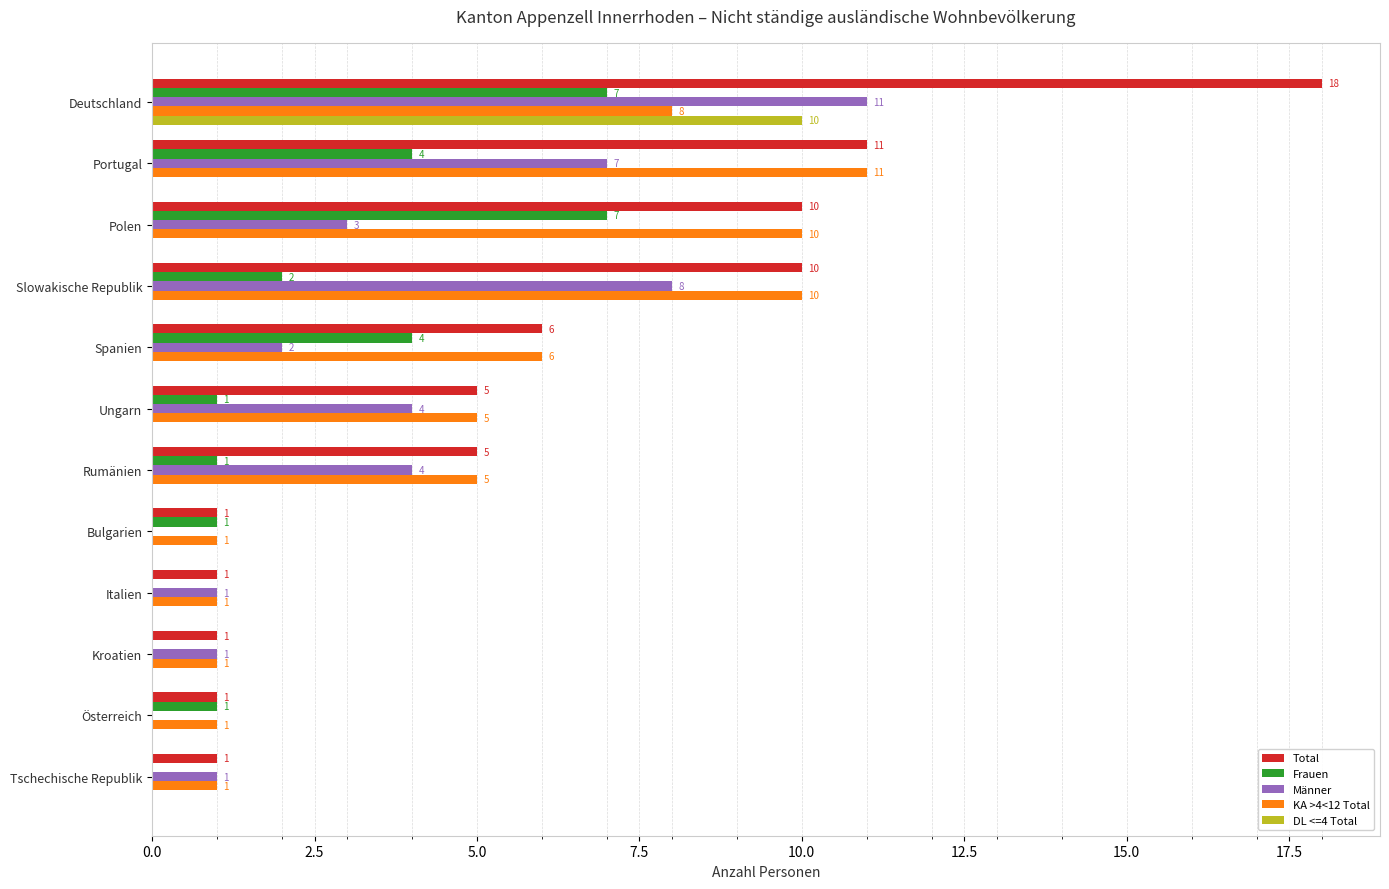

At which category is the sum across all series the highest?

Deutschland